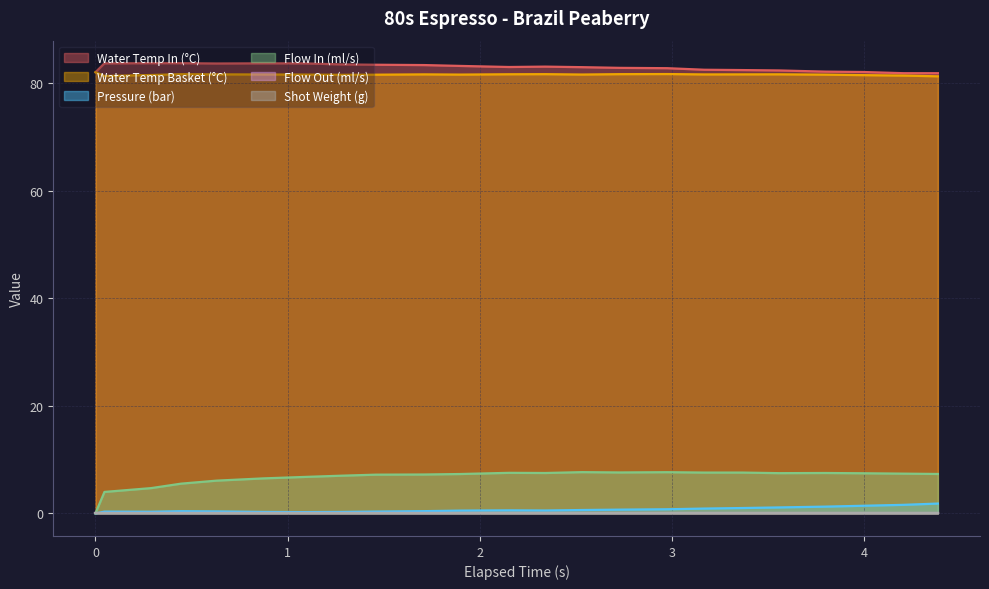

Does the chart have visible grid lines?

Yes